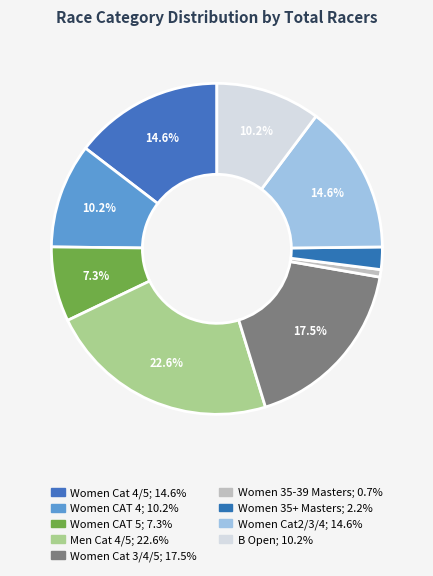

What percentage is NOT represented by Women CAT 4?

89.8%